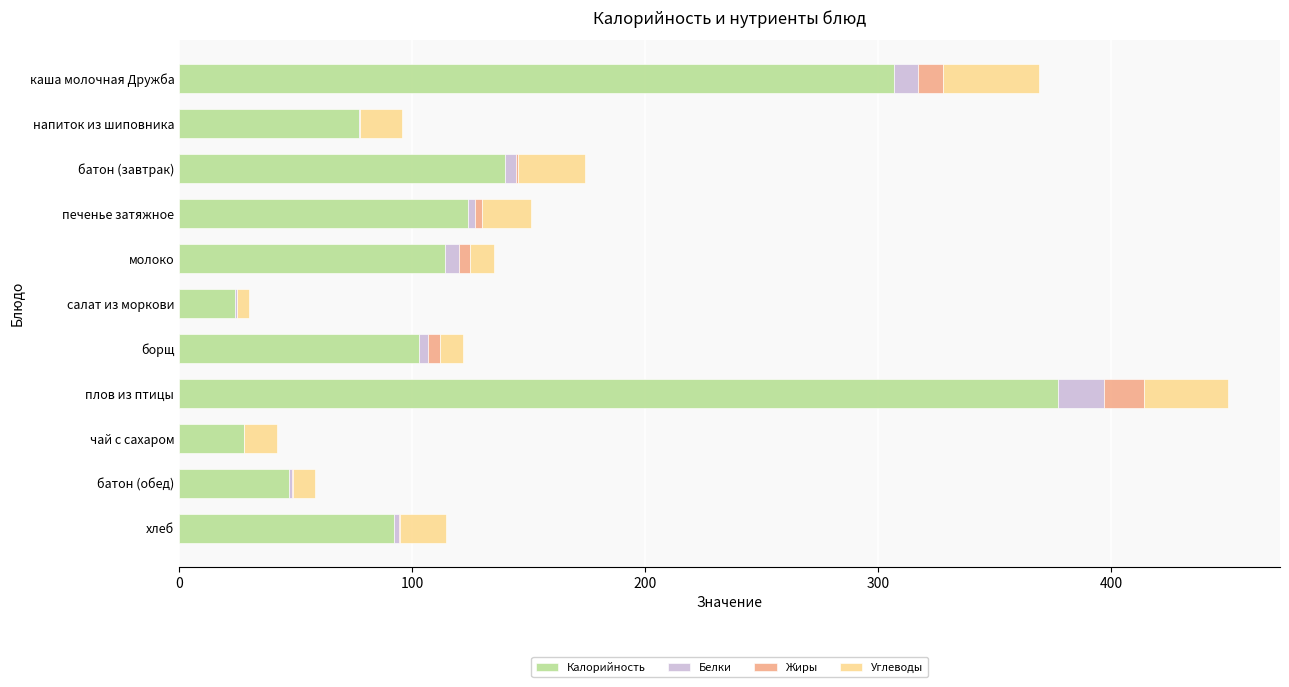

What are all the series names shown in the legend?

Калорийность, Белки, Жиры, Углеводы